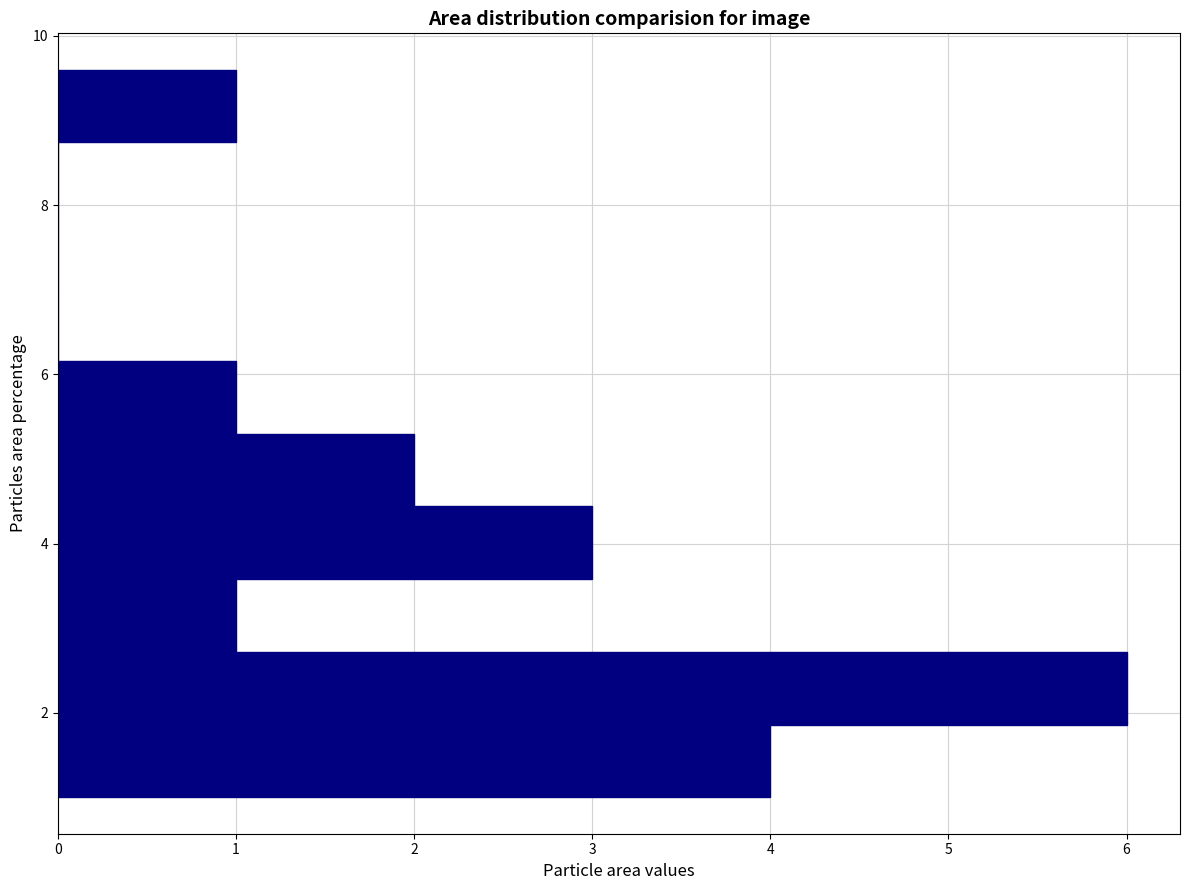

What is the length of the bar covering 1.00 to 1.86 on the y-axis? Neither the bar edges nor the lengths are printed on the chart, so give them approximately, as read against the axes.

4